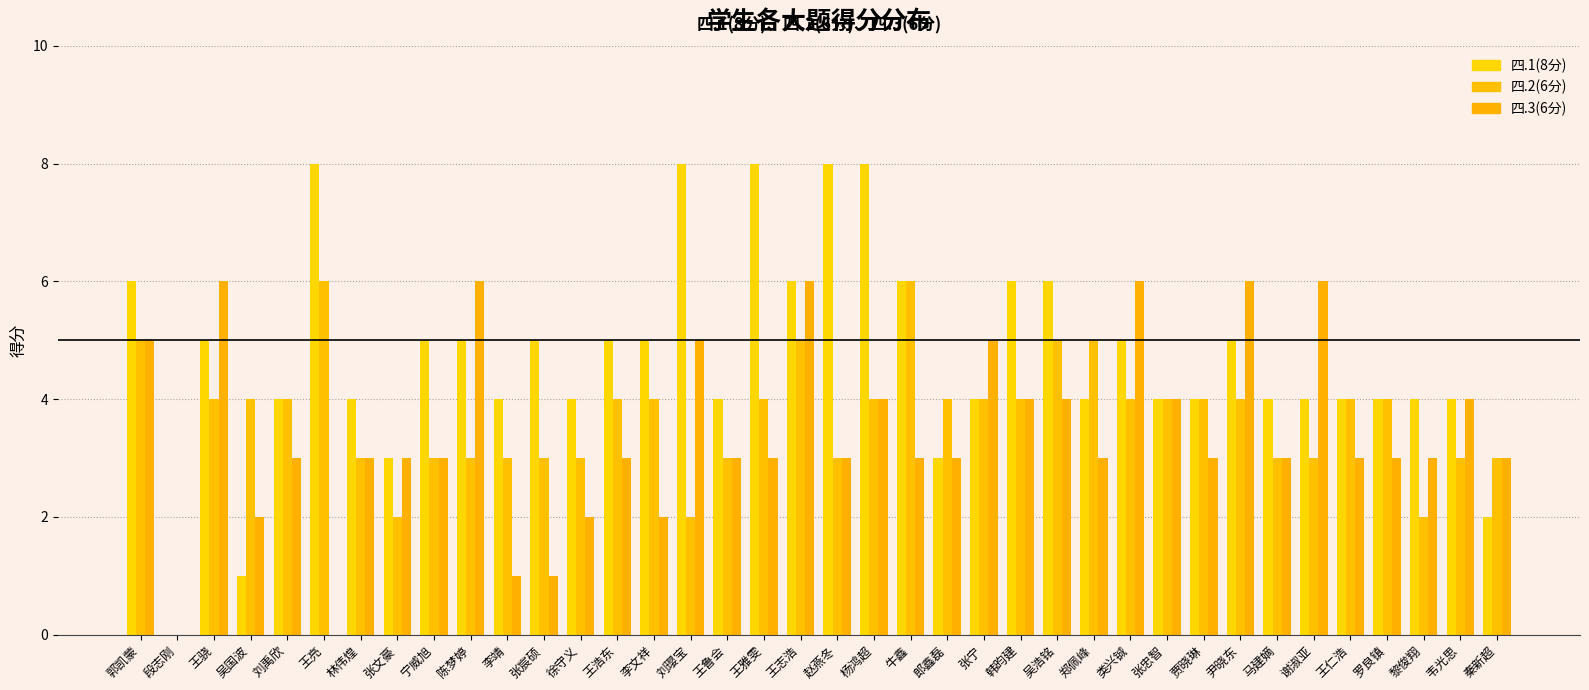

Which series has the largest total across all categories?

四.1(8分)